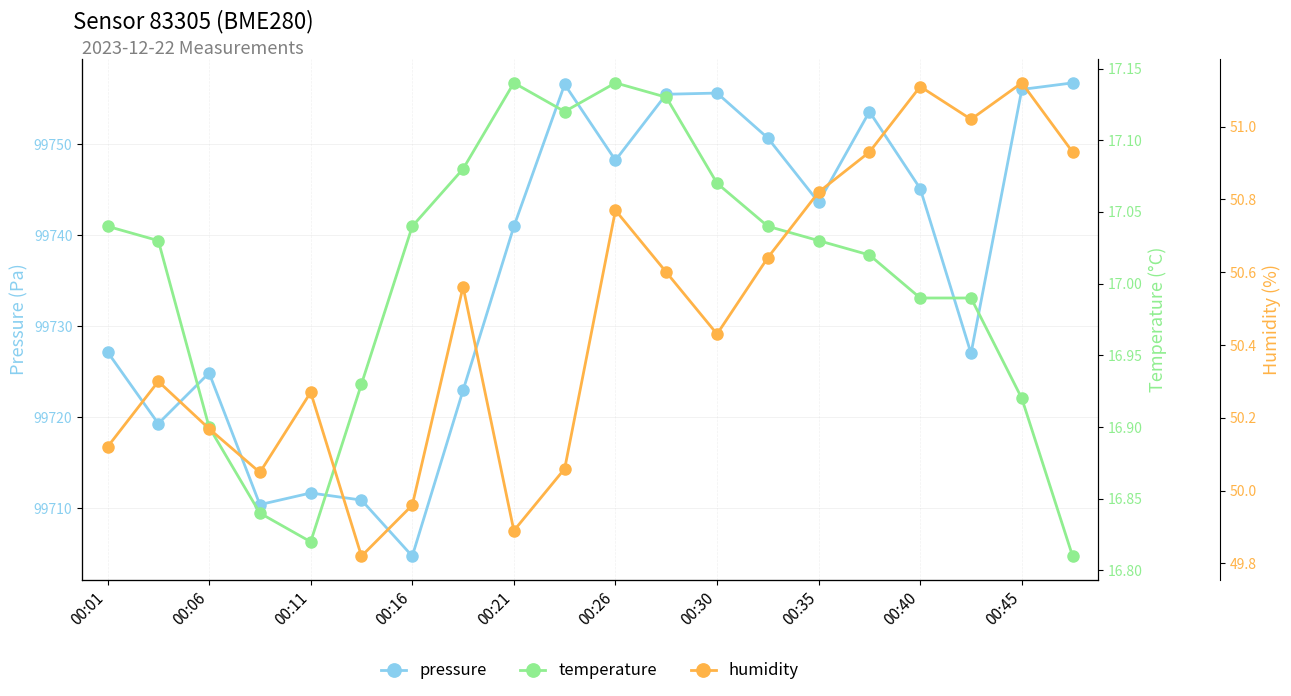

How many lines are shown in the chart?

3